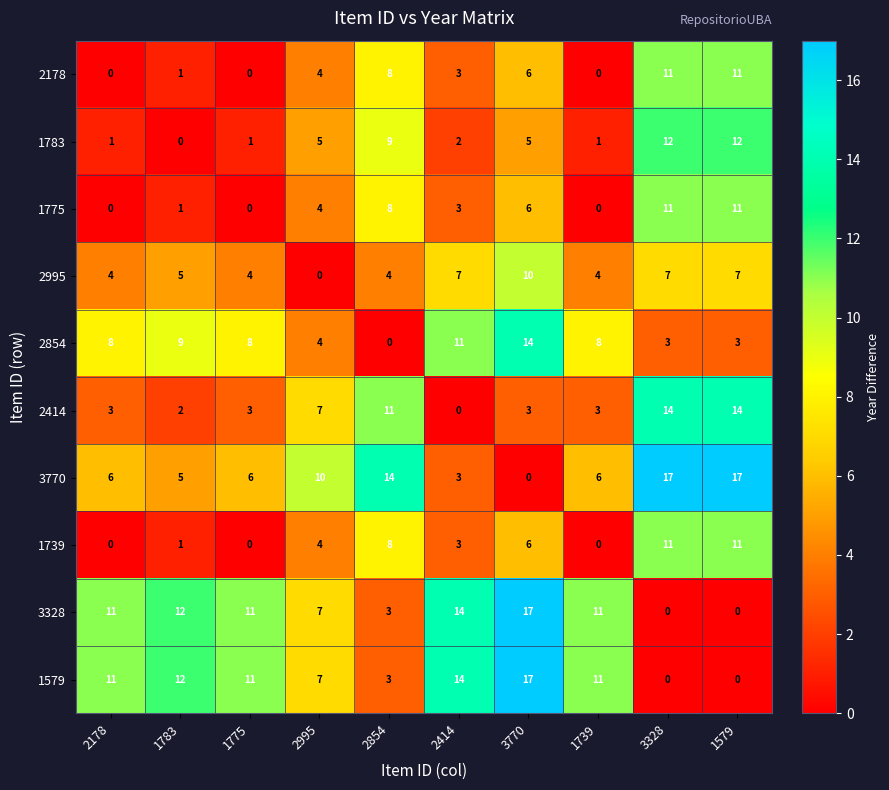

What is the total value across all series at 1783?

48